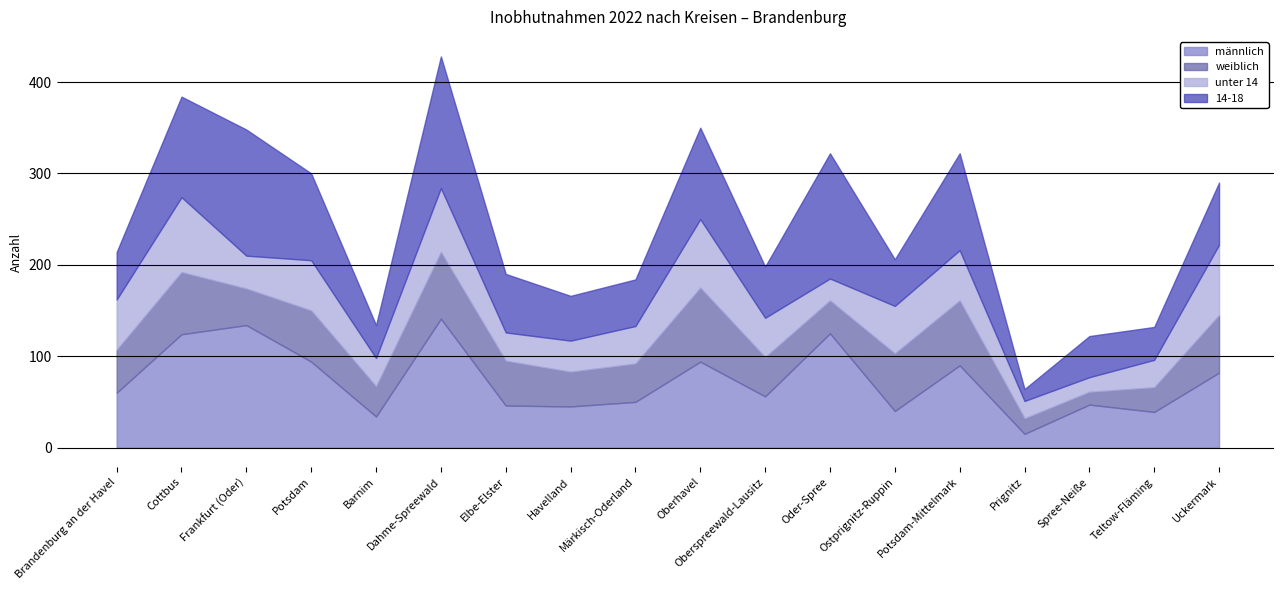

In 14-18, how many points are lower than both neighbors (excluding endpoints)?

6